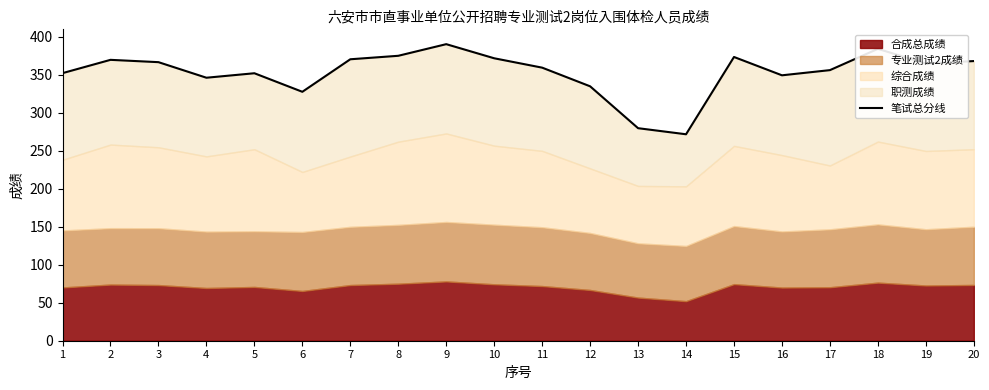

At which category does the data reach its first local valley?

4